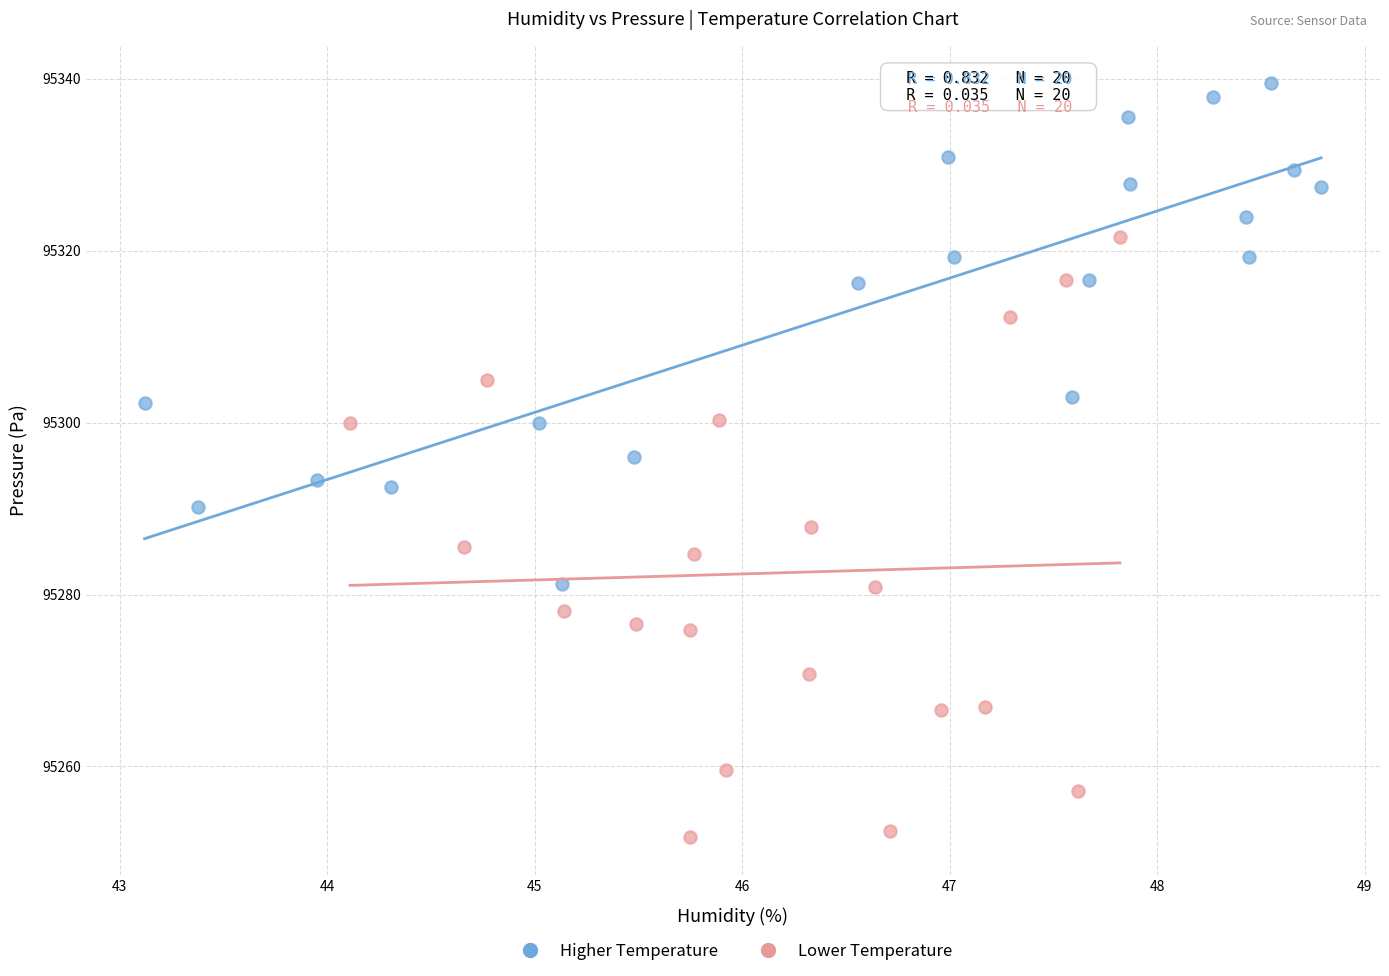

What are all the series names shown in the legend?

Higher Temperature, Lower Temperature